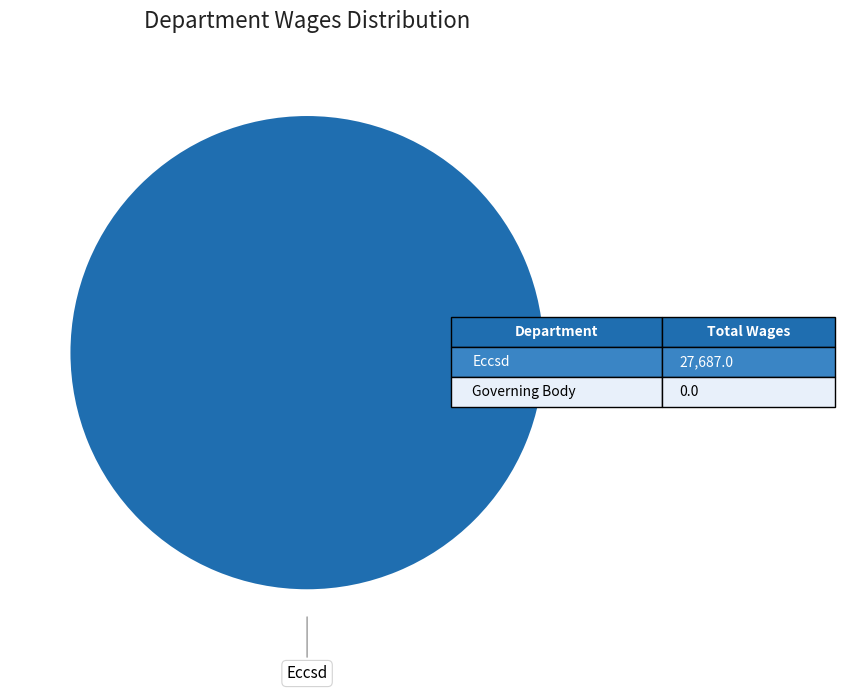

Is there any slice that represents more than half of the pie?

Yes